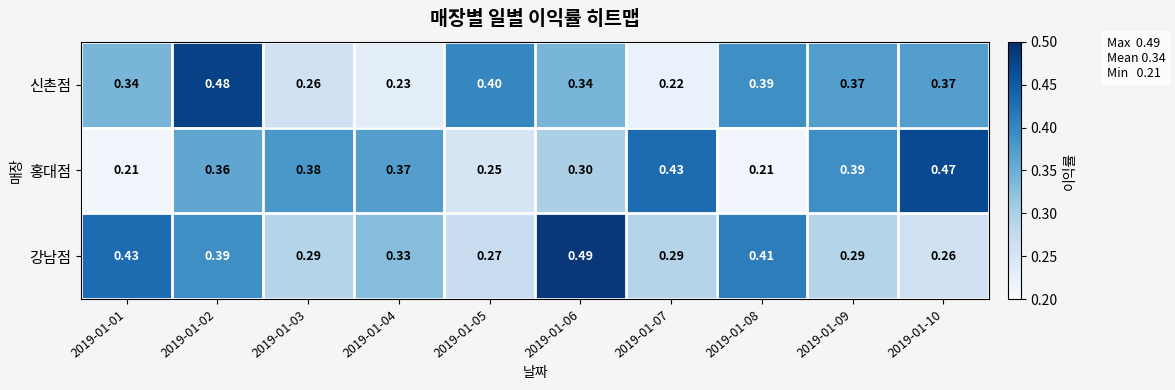

Is the value of 강남점 at 2019-01-03 greater than the value of 신촌점 at 2019-01-07?

Yes